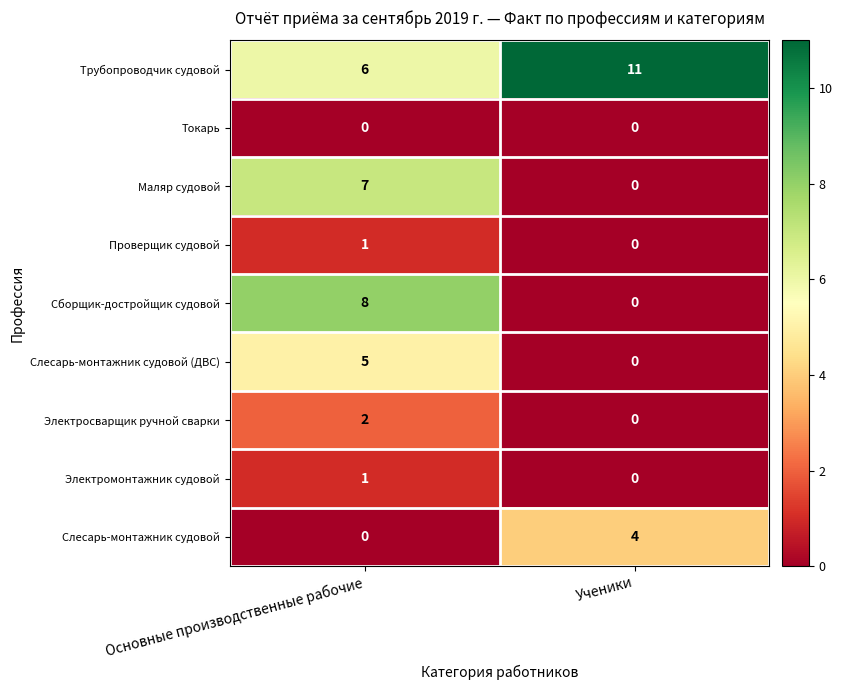

Between Основные производственные рабочие and Ученики, which series saw the biggest shift?

Сборщик-достройщик судовой